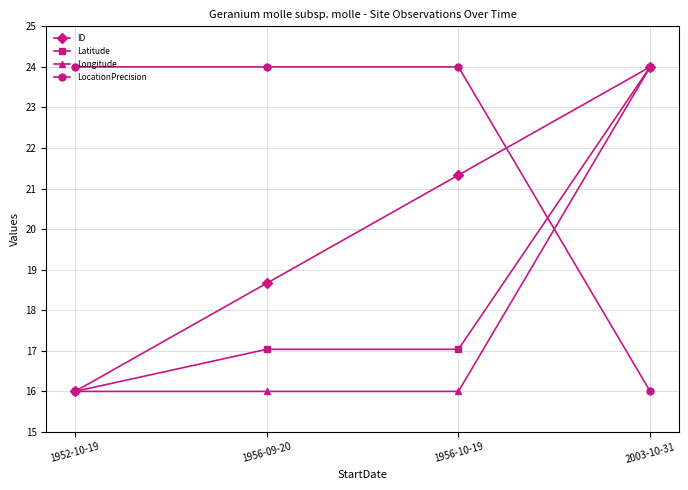

The value of LocationPrecision at 1952-10-19 is 7.4. True or false?

False